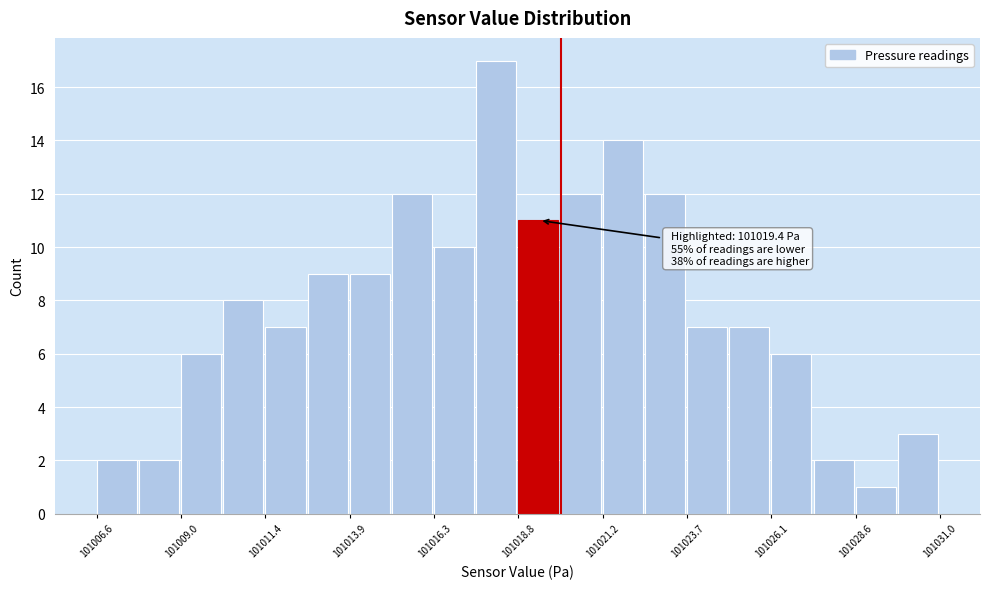

Read against the x-axis, roughly where is the centre of the tallest bar?

101018.0